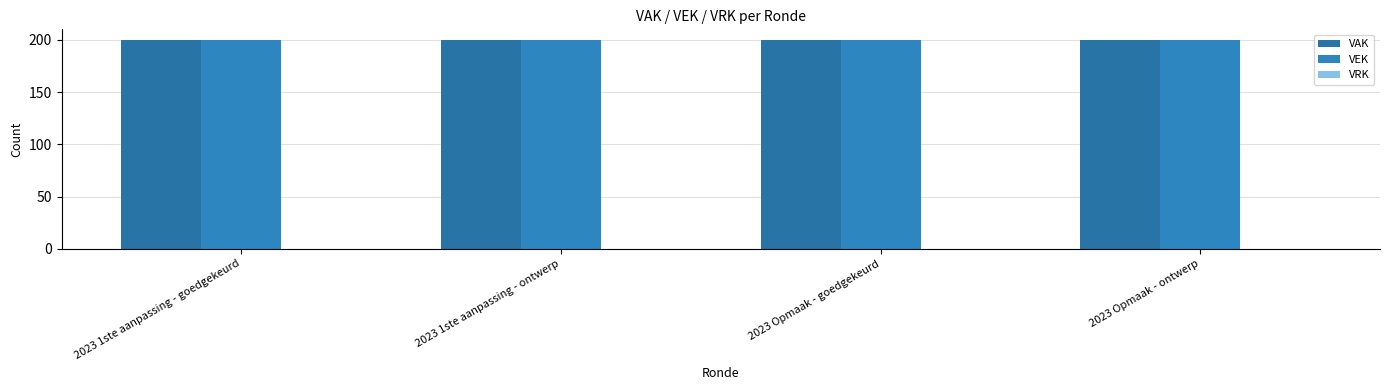

How many data points does each series have?

4